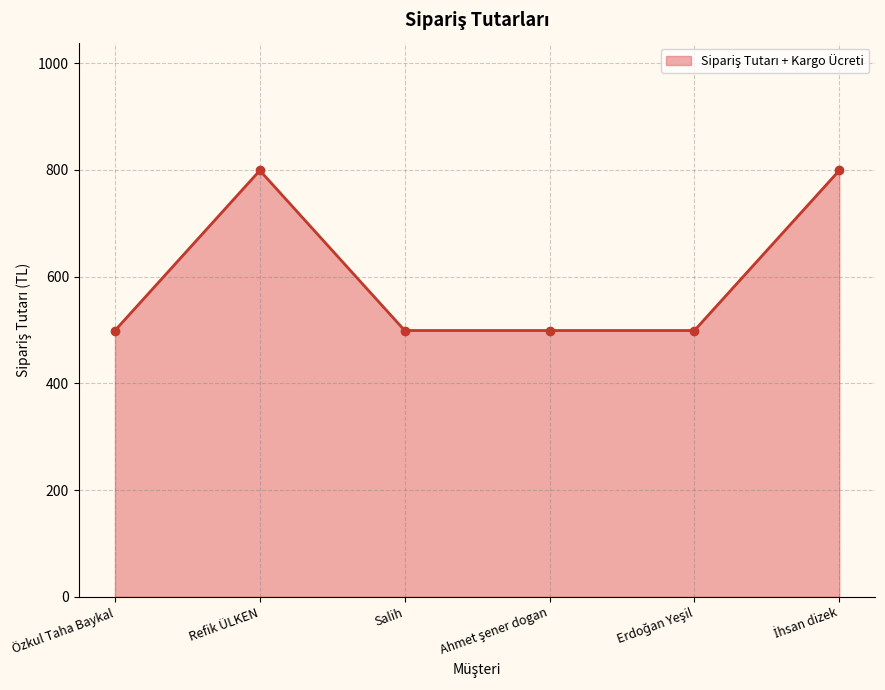

The value at Salih is 841. True or false?

False